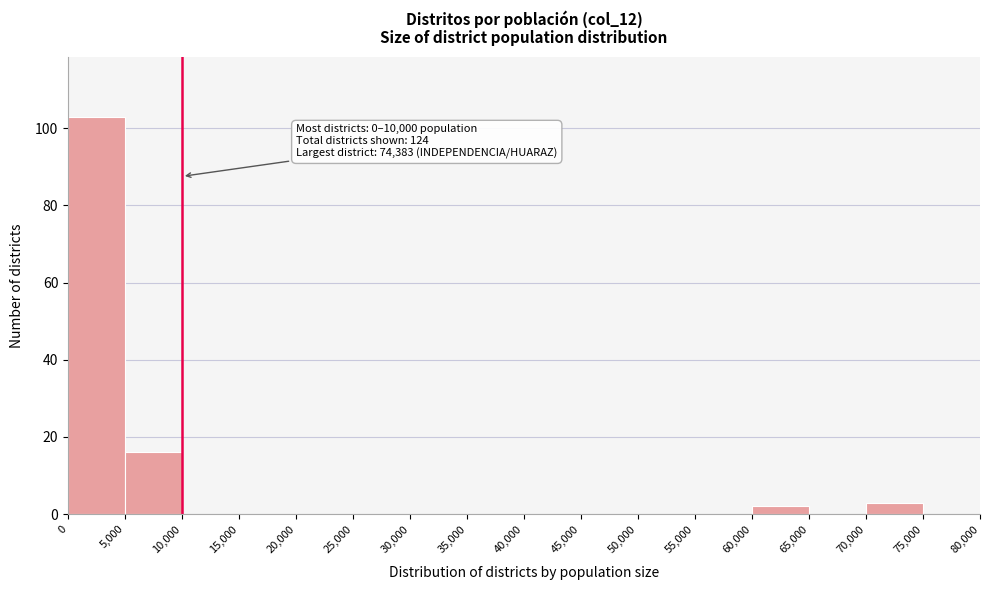

Over which range of the x-axis is the bar tallest?

0 to 5,000